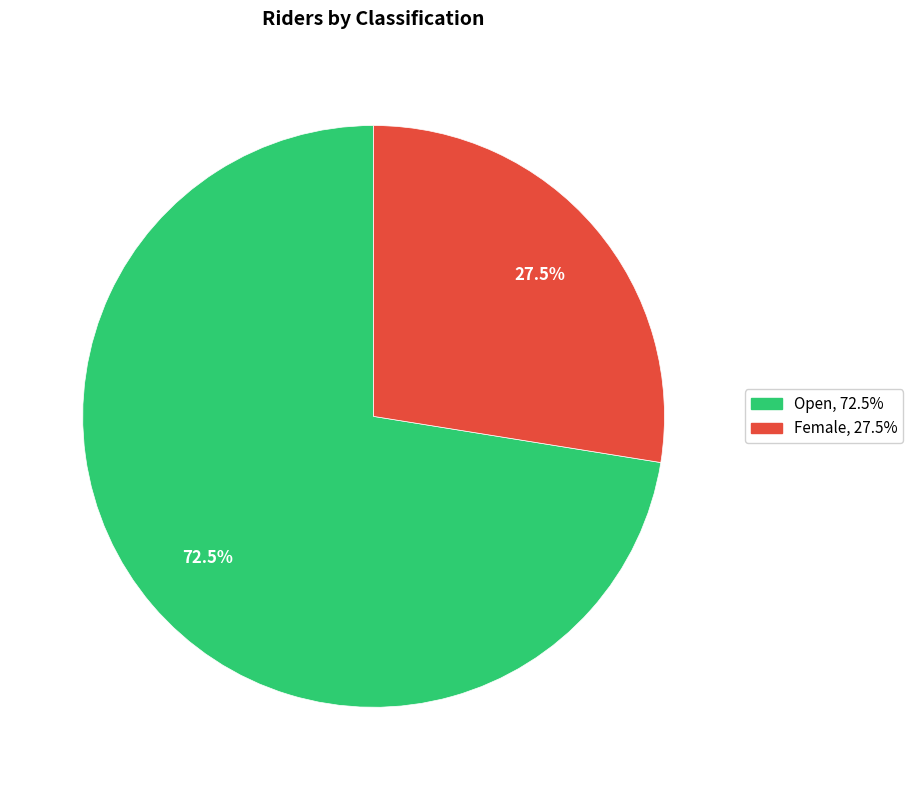

Count the number of slices in the pie.

2